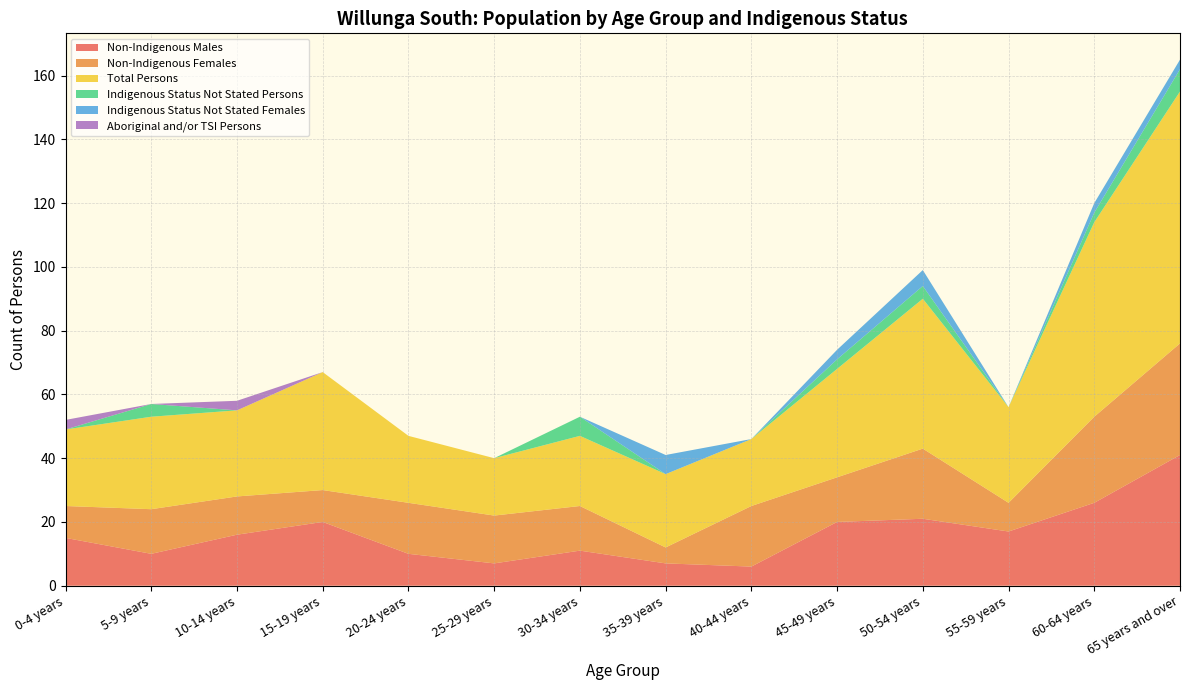

Reading left to right, list all the values displayed in this chart.

Non-Indigenous Males: 0-4 years=15	5-9 years=10	10-14 years=16	15-19 years=20	20-24 years=10	25-29 years=7	30-34 years=11	35-39 years=7	40-44 years=6	45-49 years=20	50-54 years=21	55-59 years=17	60-64 years=26	65 years and over=41
Non-Indigenous Females: 0-4 years=10	5-9 years=14	10-14 years=12	15-19 years=10	20-24 years=16	25-29 years=15	30-34 years=14	35-39 years=5	40-44 years=19	45-49 years=14	50-54 years=22	55-59 years=9	60-64 years=27	65 years and over=35
Total Persons: 0-4 years=24	5-9 years=29	10-14 years=27	15-19 years=37	20-24 years=21	25-29 years=18	30-34 years=22	35-39 years=23	40-44 years=21	45-49 years=34	50-54 years=47	55-59 years=30	60-64 years=61	65 years and over=79
Indigenous Status Not Stated Persons: 0-4 years=0	5-9 years=4	10-14 years=0	15-19 years=0	20-24 years=0	25-29 years=0	30-34 years=6	35-39 years=0	40-44 years=0	45-49 years=3	50-54 years=4	55-59 years=0	60-64 years=3	65 years and over=7
Indigenous Status Not Stated Females: 0-4 years=0	5-9 years=0	10-14 years=0	15-19 years=0	20-24 years=0	25-29 years=0	30-34 years=0	35-39 years=6	40-44 years=0	45-49 years=3	50-54 years=5	55-59 years=0	60-64 years=3	65 years and over=3
Aboriginal and/or TSI Persons: 0-4 years=3	5-9 years=0	10-14 years=3	15-19 years=0	20-24 years=0	25-29 years=0	30-34 years=0	35-39 years=0	40-44 years=0	45-49 years=0	50-54 years=0	55-59 years=0	60-64 years=0	65 years and over=0